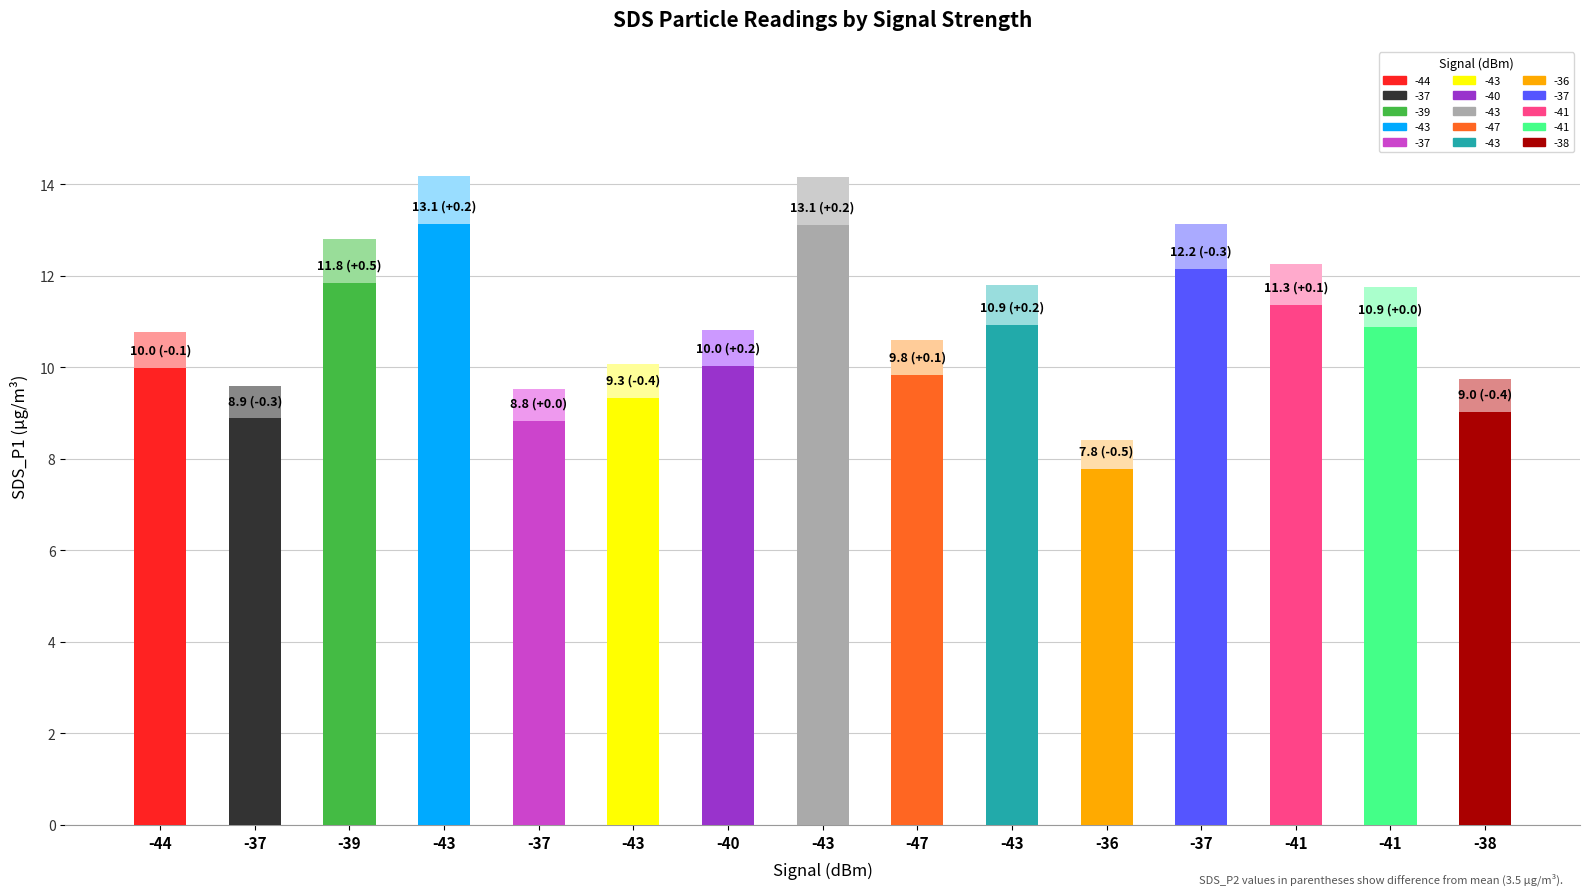

What is the spread (max minus min) of values at -40?

6.3